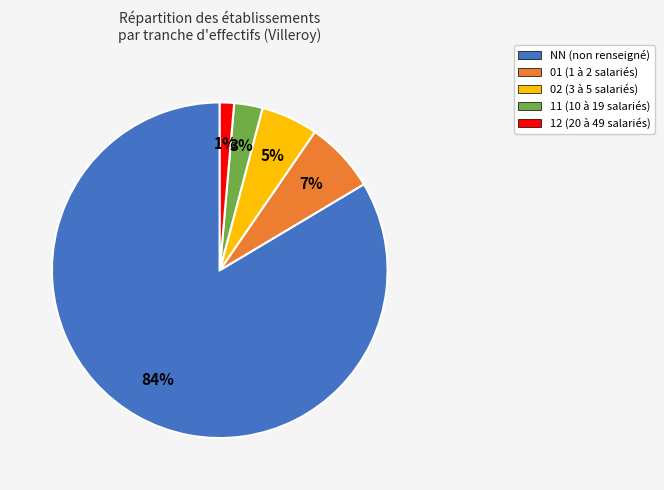

What percentage is the 11 slice, to the nearest percent?

3%